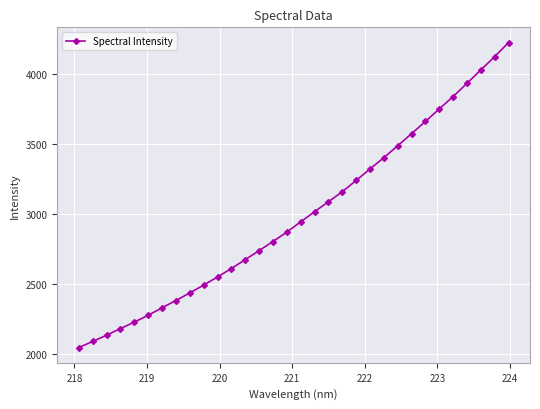

What is the minimum value shown in the chart?

2043.8